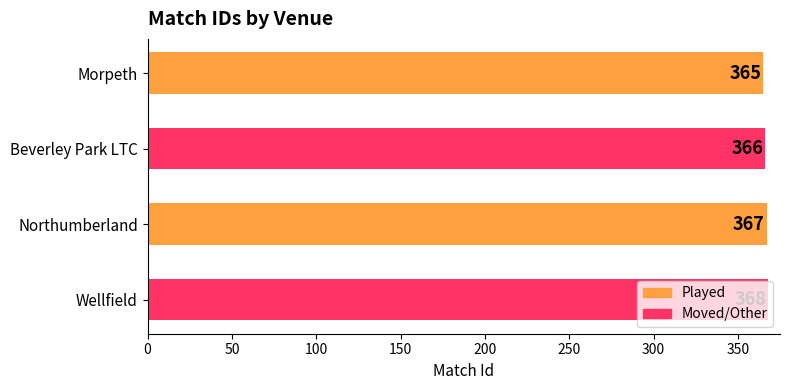

Count the number of data series in this chart.

1